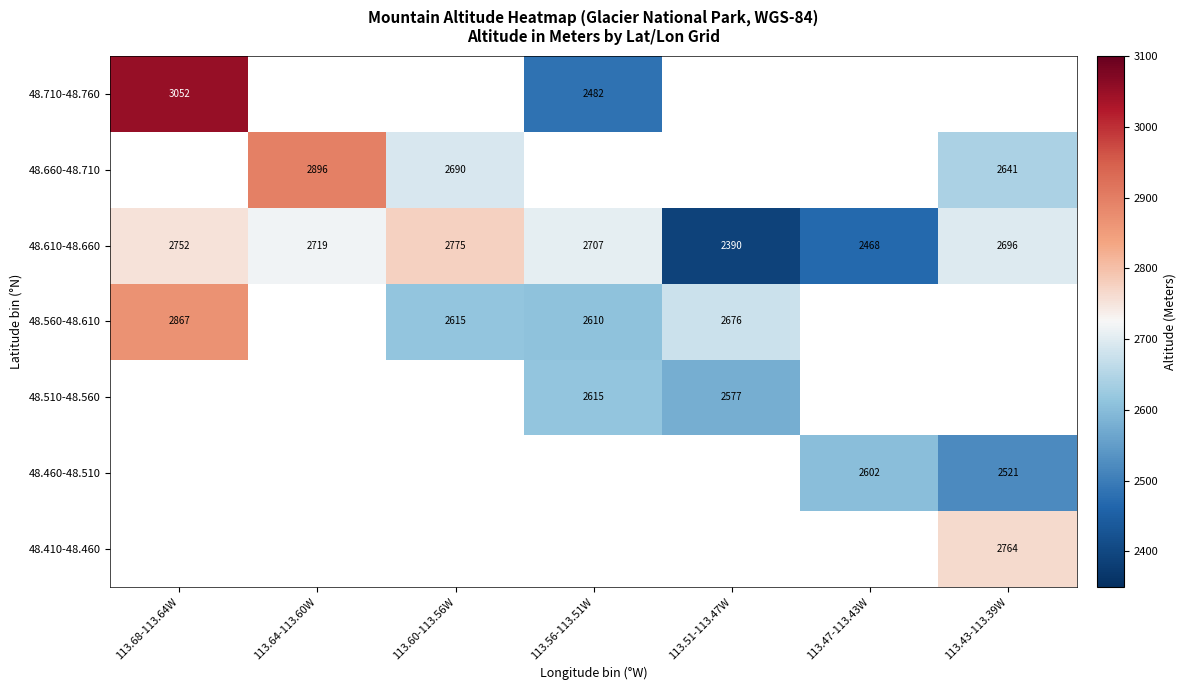

What is the average value of the 48.610-48.660 series?

2644